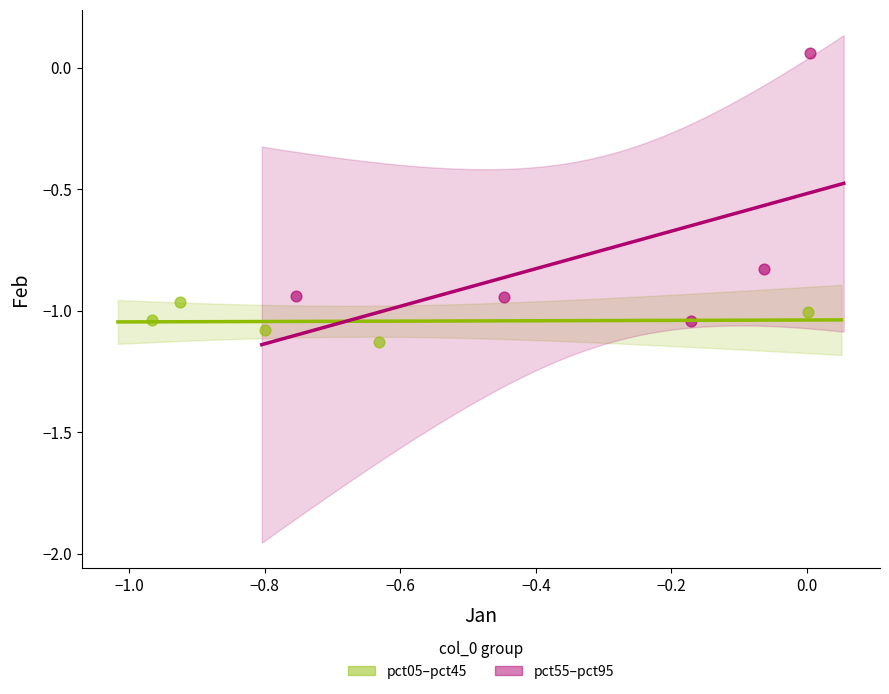

Which series has the largest Y range (max minus min)?

pct55–pct95